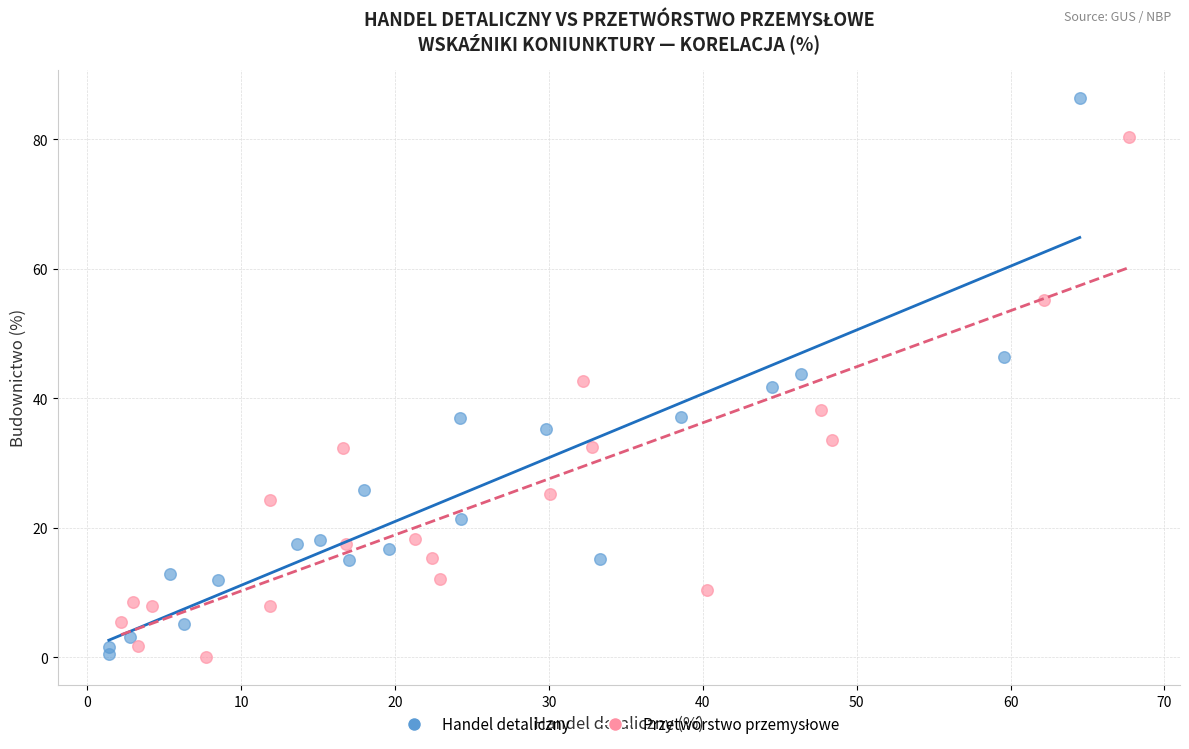

Which series contains the highest Y value?

Handel detaliczny